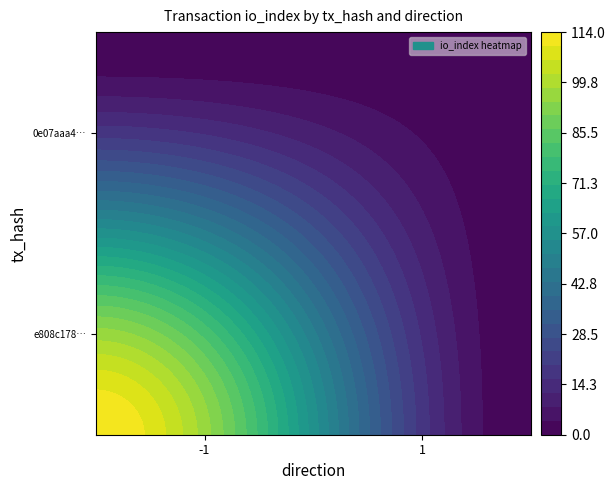

What is the spread (max minus min) of values at io_index?

113